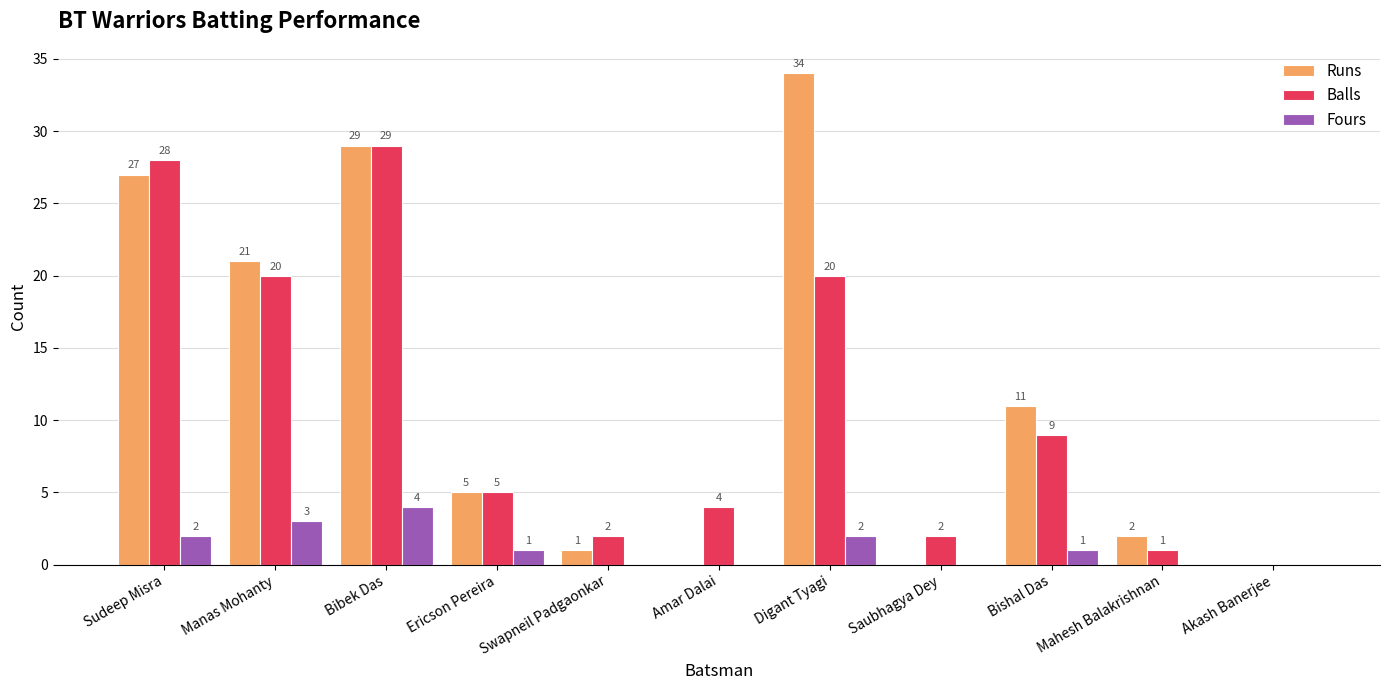

The value of Fours at Ericson Pereira is 1. True or false?

True